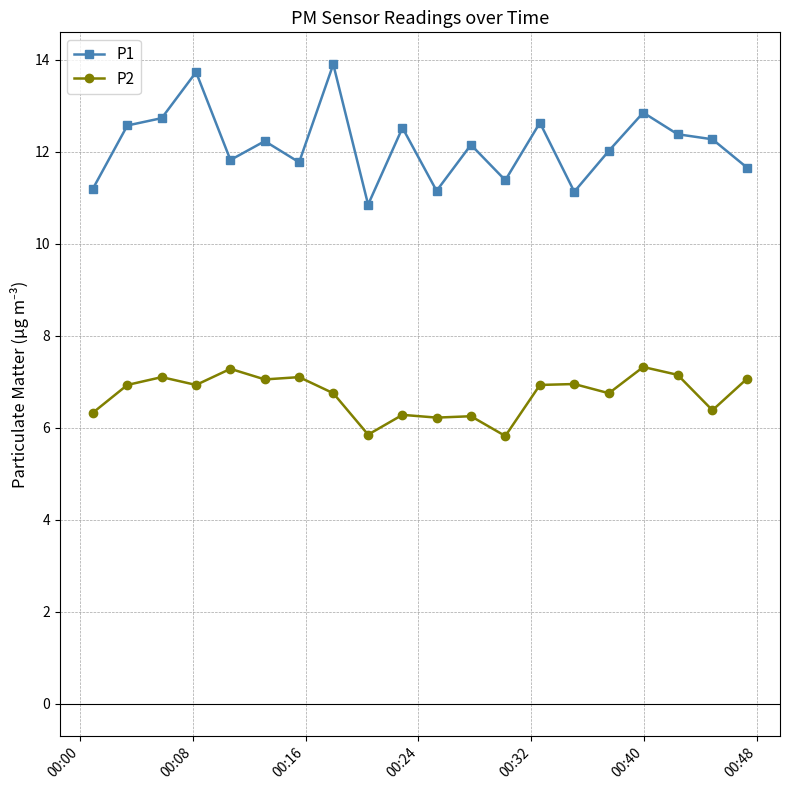

What is the greatest value displayed?

13.9